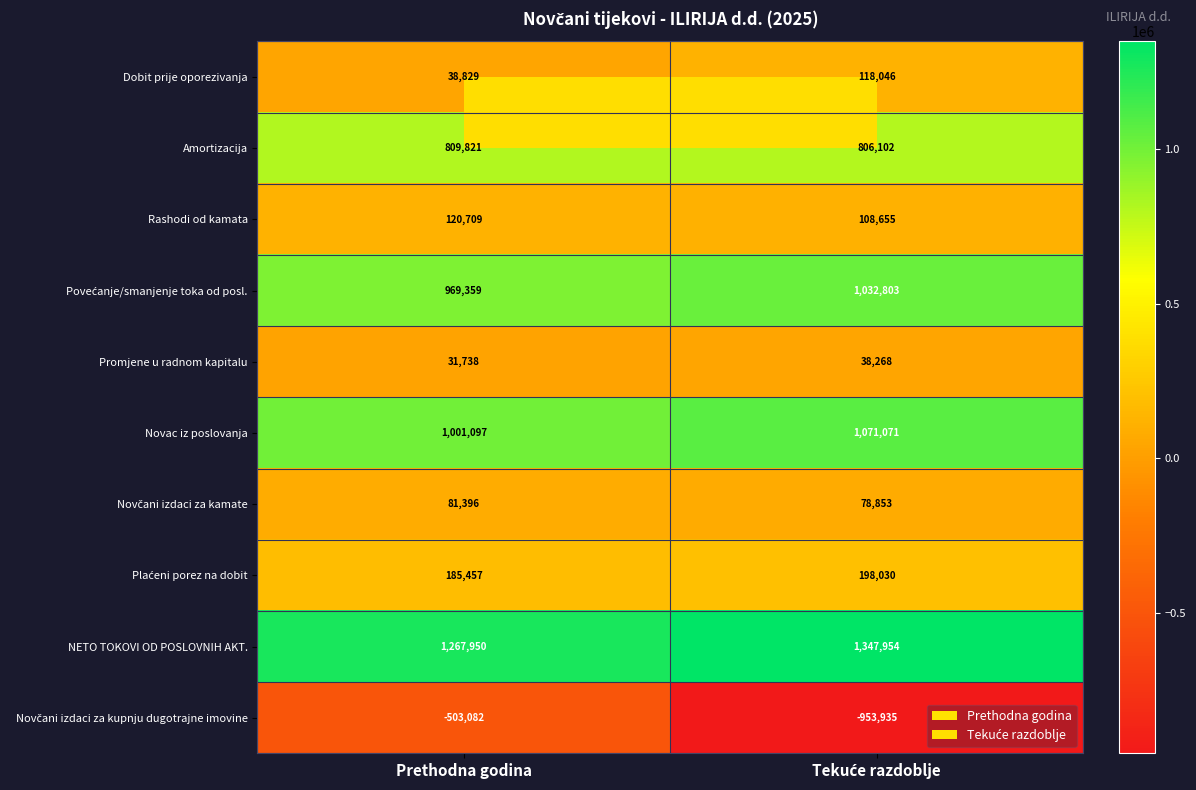

Read the Rashodi od kamata value at Prethodna godina, to the nearest 10.

120710